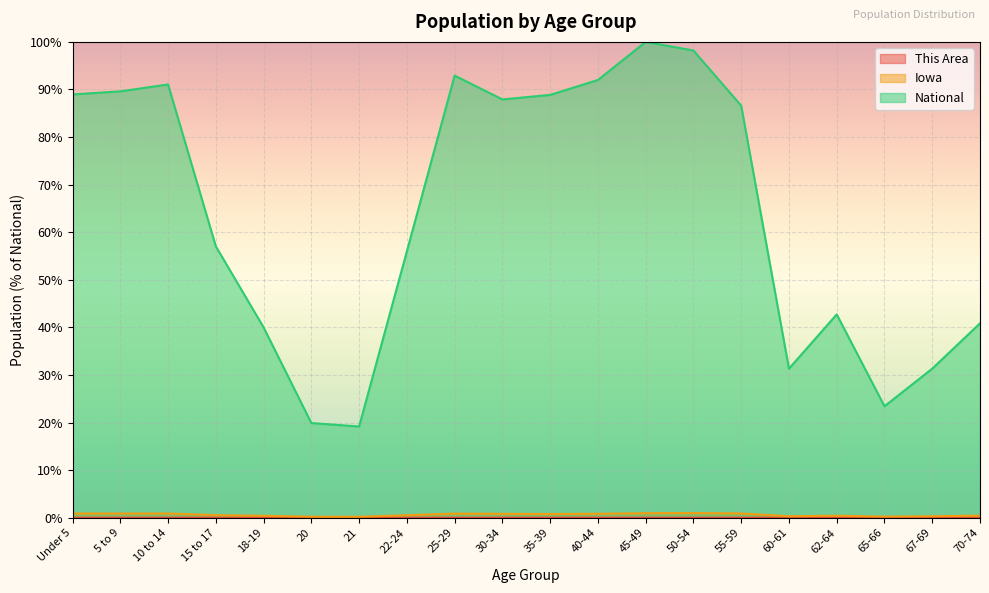

What is the value of the National point at the 9th from the left?

92.9